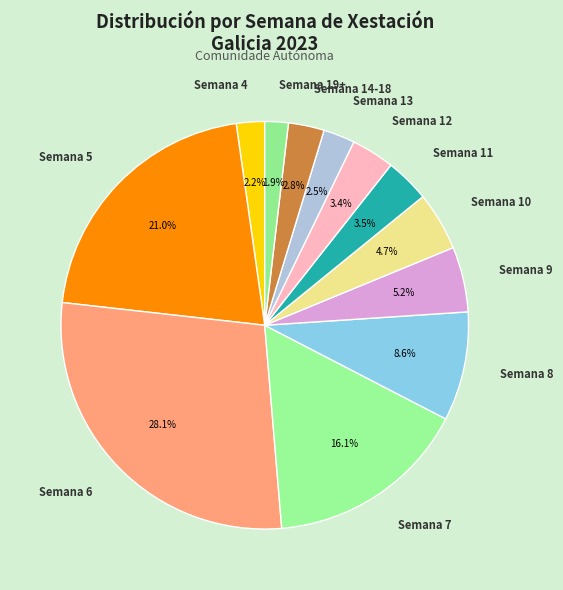

How many segments does this pie chart have?

12